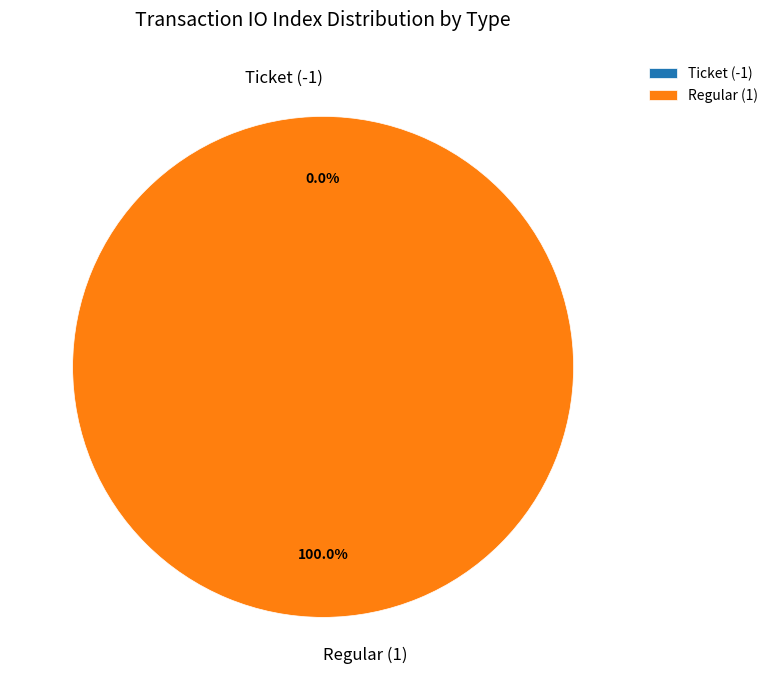

What is the largest slice in the pie chart?

Regular (1)